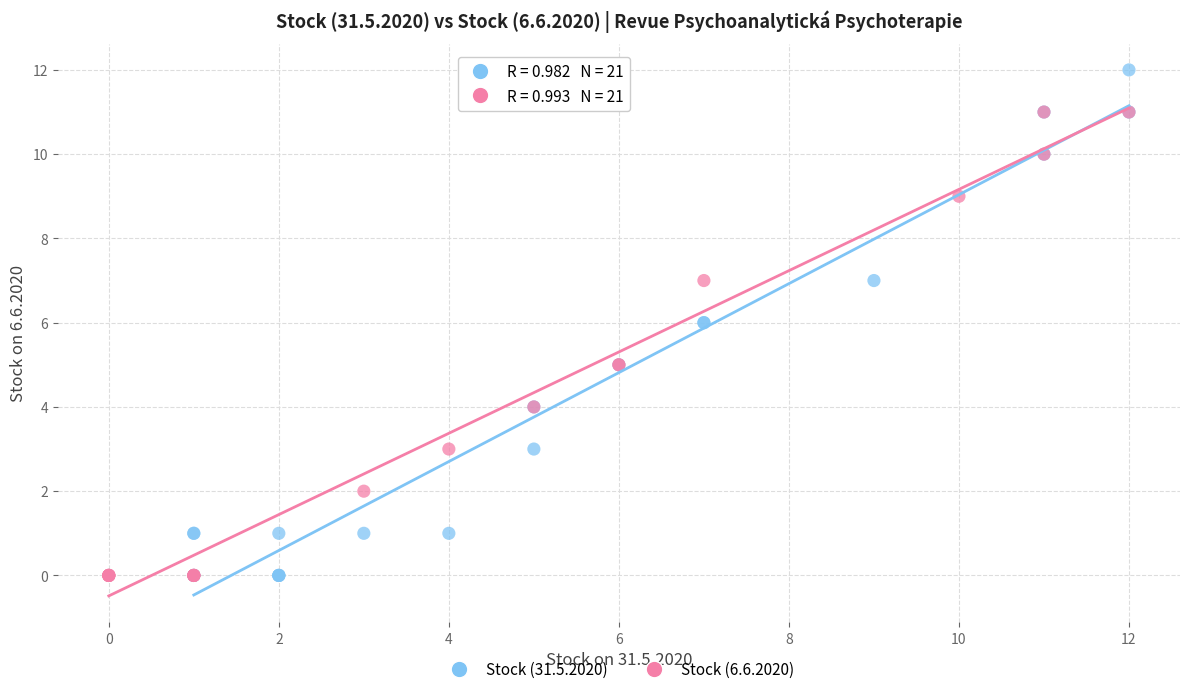

What are all the series names shown in the legend?

Stock (31.5.2020), Stock (6.6.2020)